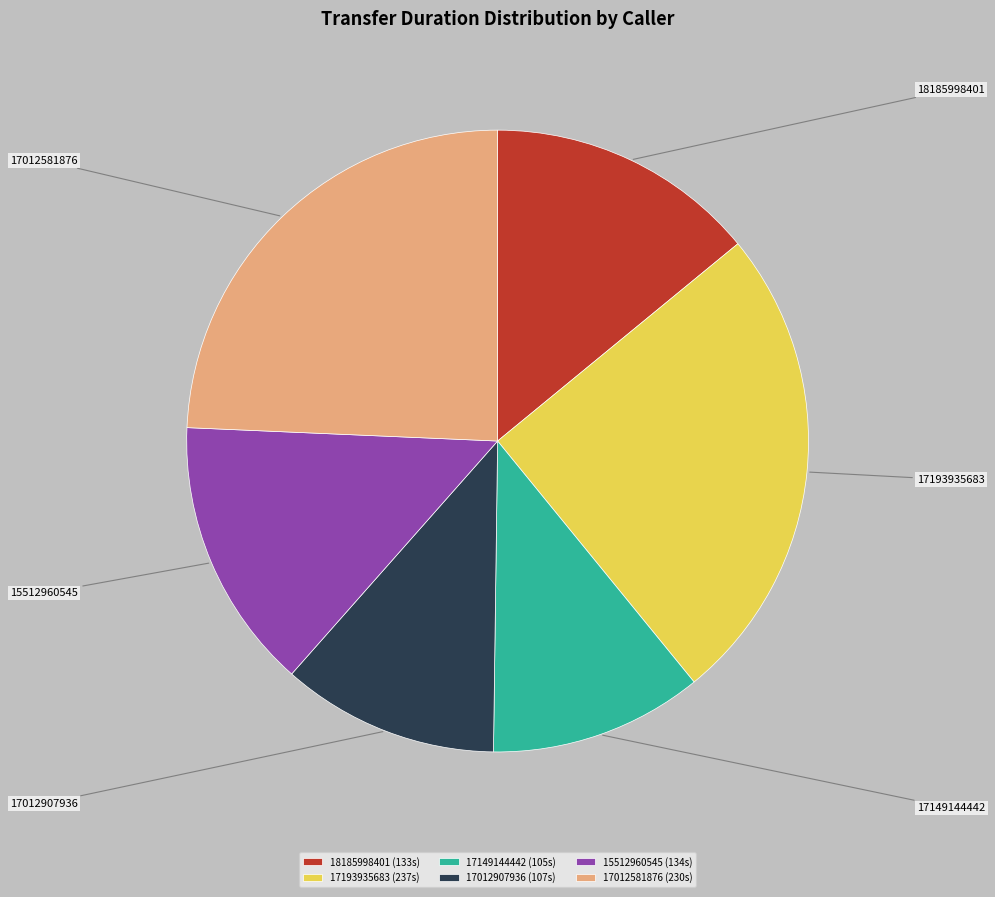

Does 17149144442 represent more than half of the total?

No